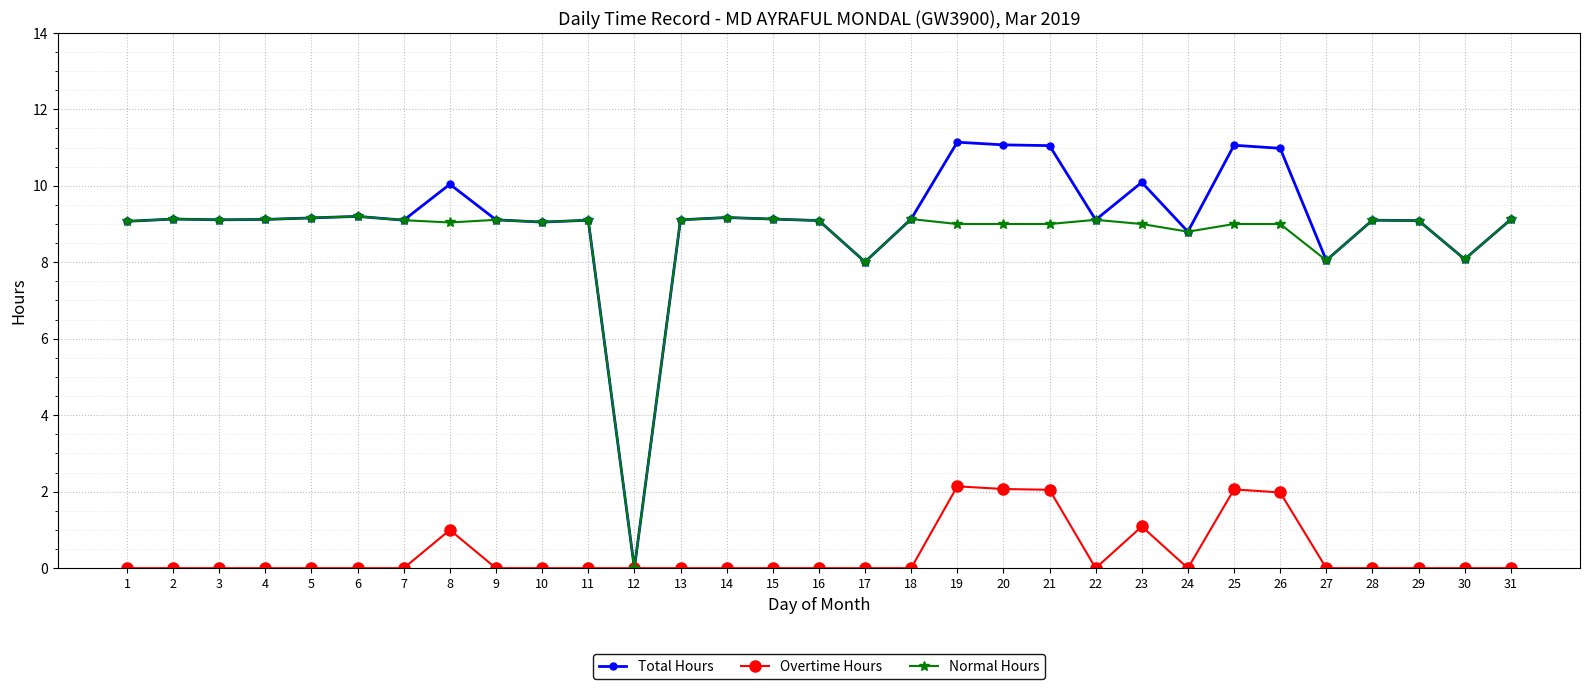

What is the average value of the Overtime Hours series?

0.4